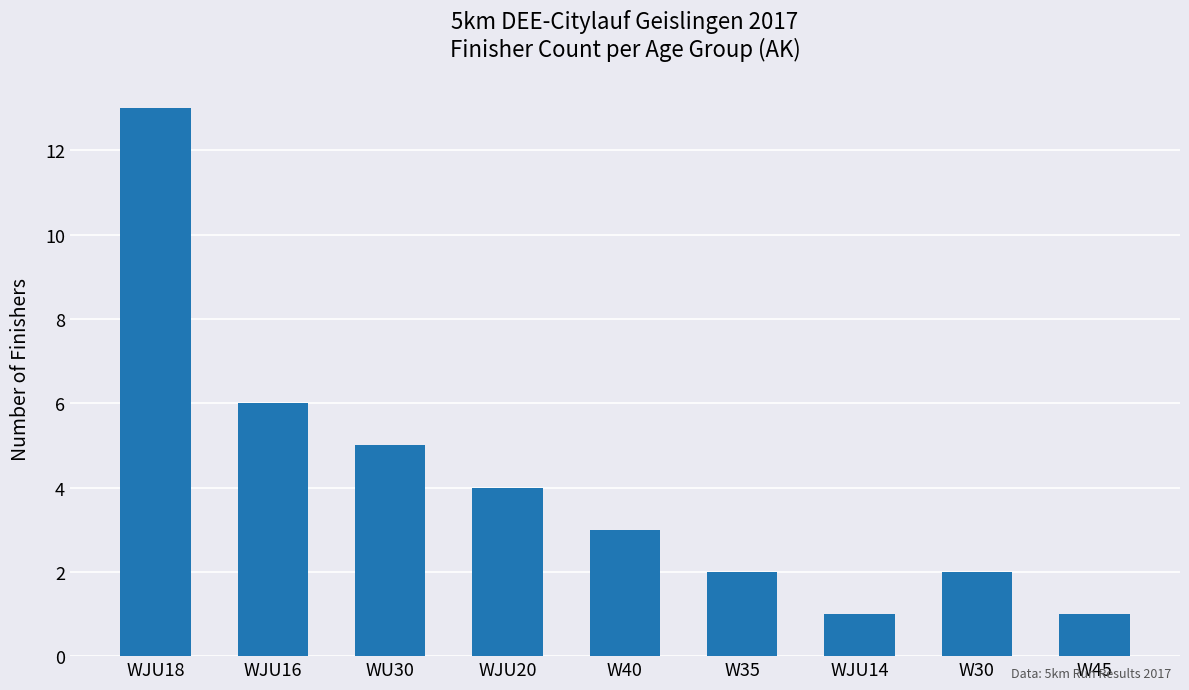

How many values are below 3?

4